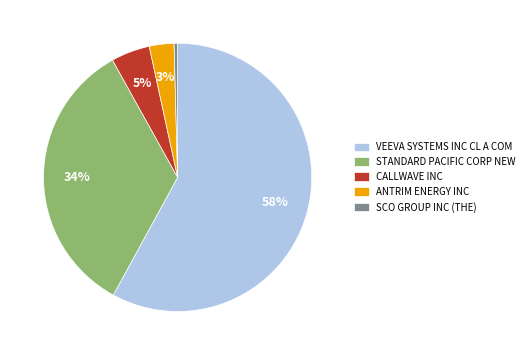

Which slice is the largest?

VEEVA SYSTEMS INC CL A COM